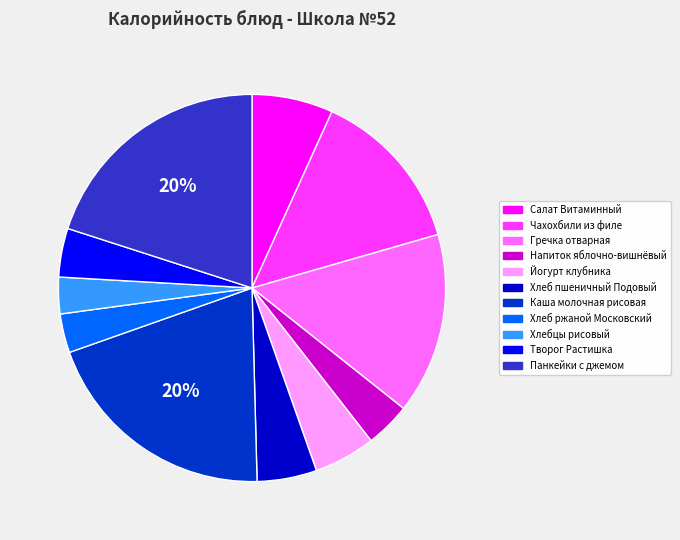

To the nearest percent, what percentage of the pie is Творог Растишка?

4%